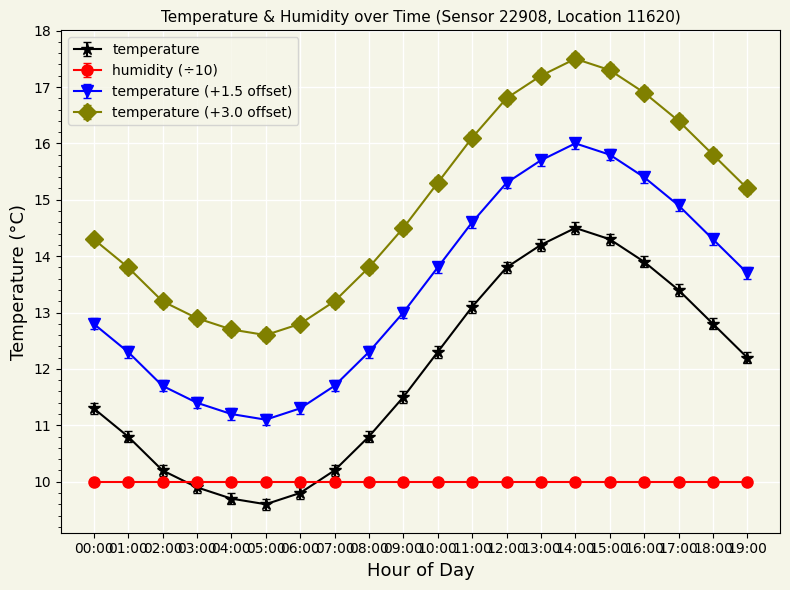

True or false: temperature (+1.5 offset) has more than 2 points higher than both neighbors.

False